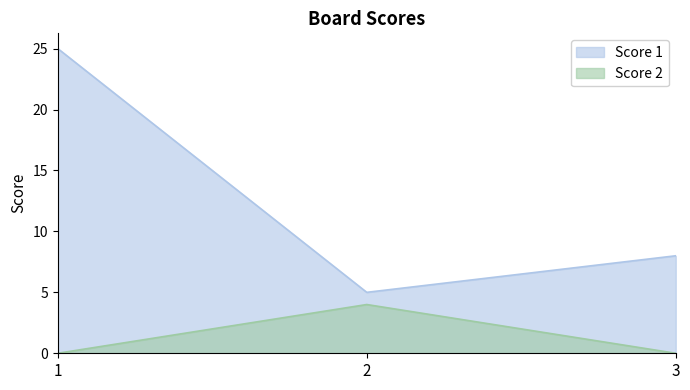

What is the highest value of the Score 2 series?

4